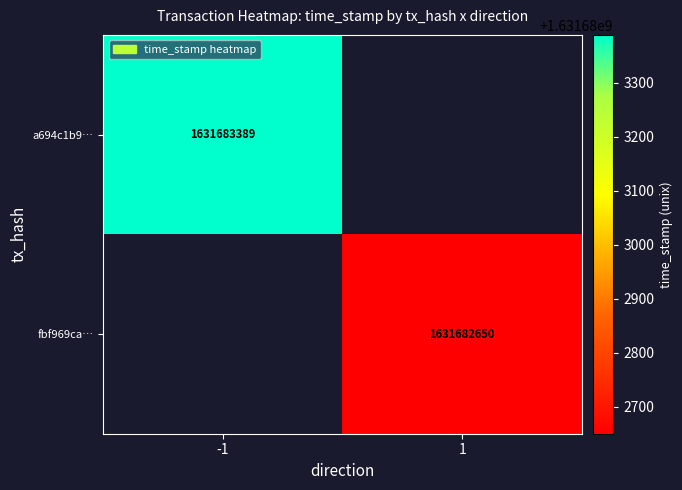

Is it true that a694c1b9… equals 2802443787 at -1?

False